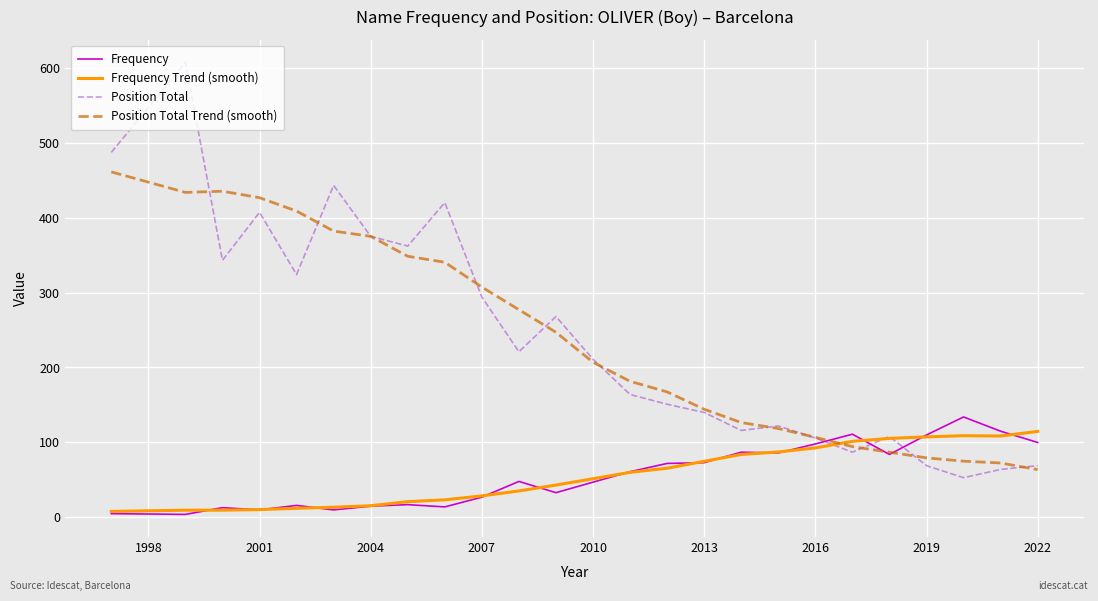

Which series ends up on top after the final intersection of Frequency and Position Total Trend (smooth)?

Frequency